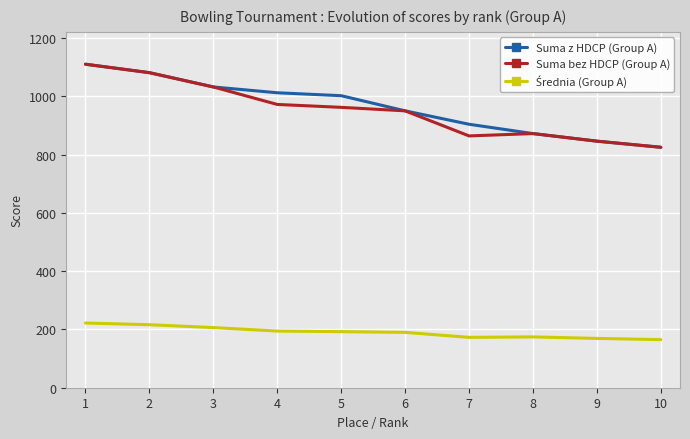

How many lines are shown in the chart?

3